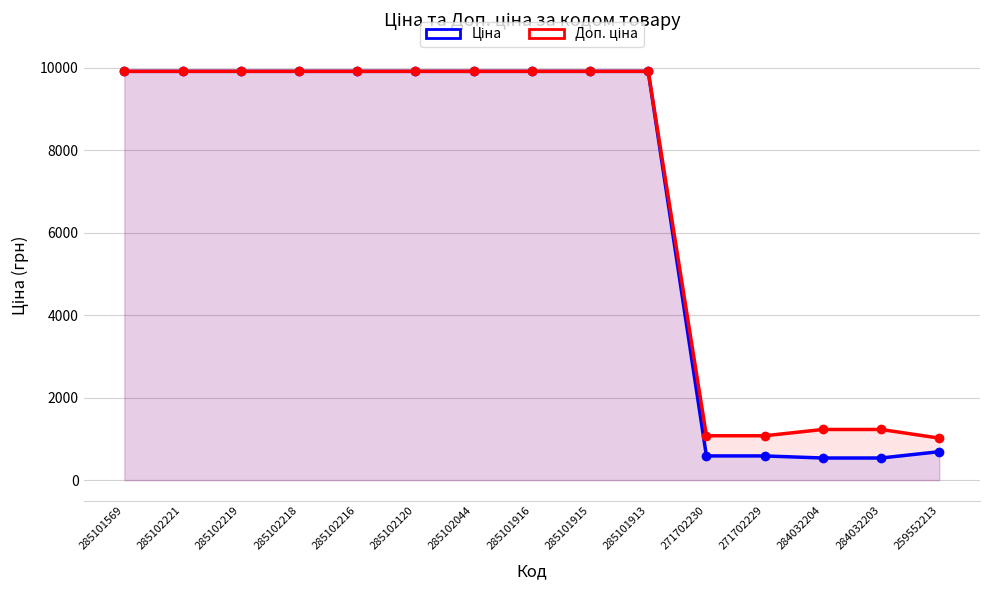

List the series in order of their peak value, highest first.

Ціна, Доп. ціна